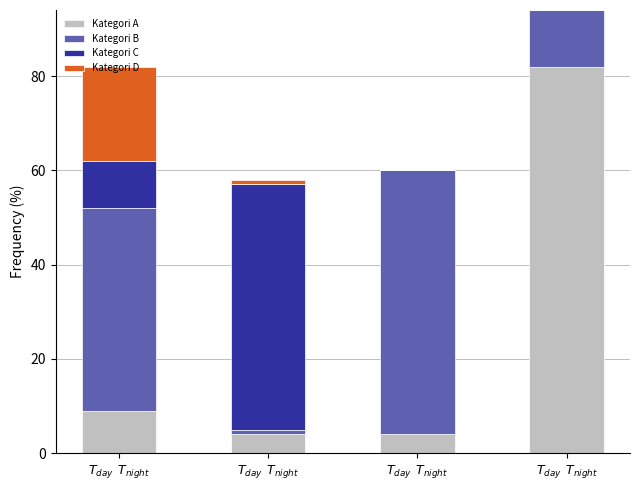

Which series has the largest total across all categories?

Kategori B